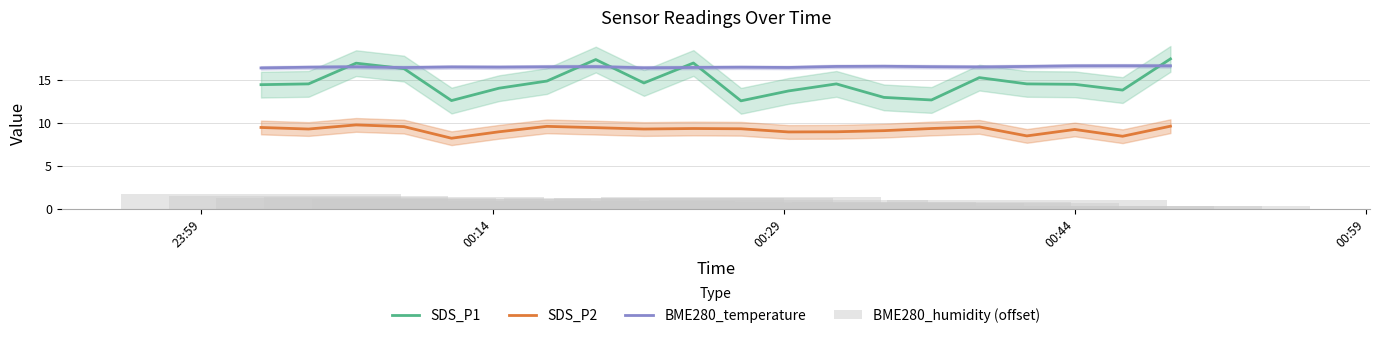

Reading left to right, transcribe all the data shown in this chart.

SDS_P1: 14.5	14.6	17.0	16.4	12.6	14.1	14.9	17.4	14.7	17.0	12.6	13.8	14.6	13.0	12.7	15.3	14.6	14.5	13.8	17.5
SDS_P2: 9.5	9.3	9.8	9.6	8.2	9.0	9.6	9.5	9.3	9.4	9.3	9.0	9.0	9.1	9.4	9.6	8.5	9.3	8.5	9.7
BME280_temperature: 16.4	16.5	16.6	16.5	16.5	16.5	16.6	16.6	16.4	16.5	16.5	16.5	16.6	16.6	16.6	16.5	16.6	16.7	16.7	16.7
BME280_humidity (offset): 1.7	1.6	1.3	1.5	1.2	1.1	0.9	0.9	1.2	1.3	1.4	1.1	0.8	0.7	0.9	0.7	1.1	0.3	0.4	0.3